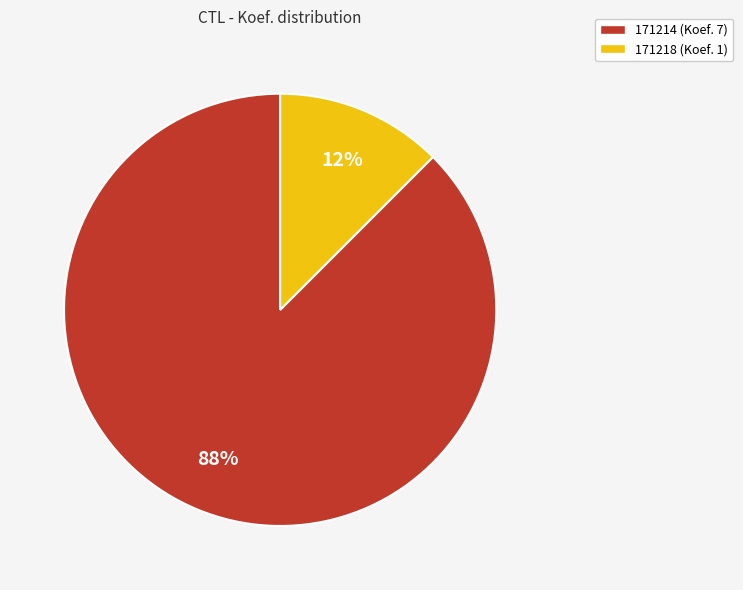

Does 171218 represent more than half of the total?

No